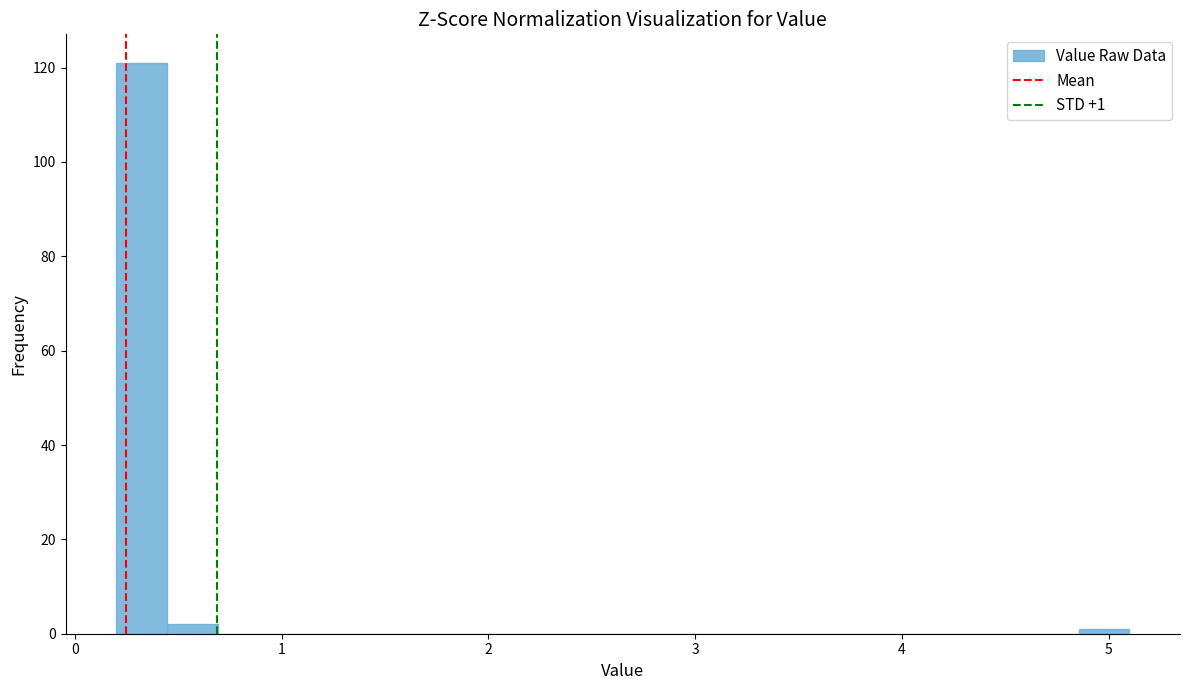

Around what value on the x-axis is the tallest bar? Give the approximate position of its centre, as read against the axis.

0.3